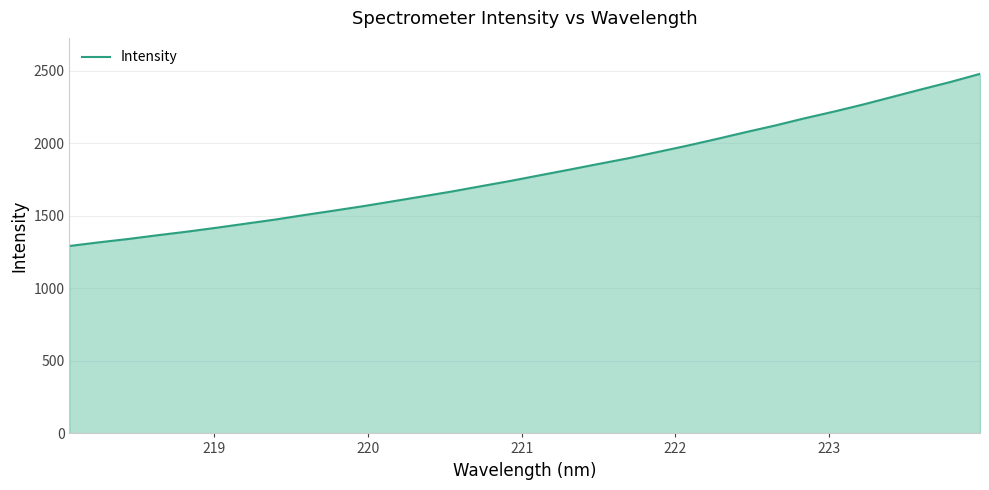

What is the difference between the maximum and minimum values?

1186.7